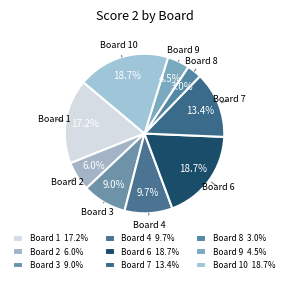

What is the largest slice in the pie chart?

Board 6